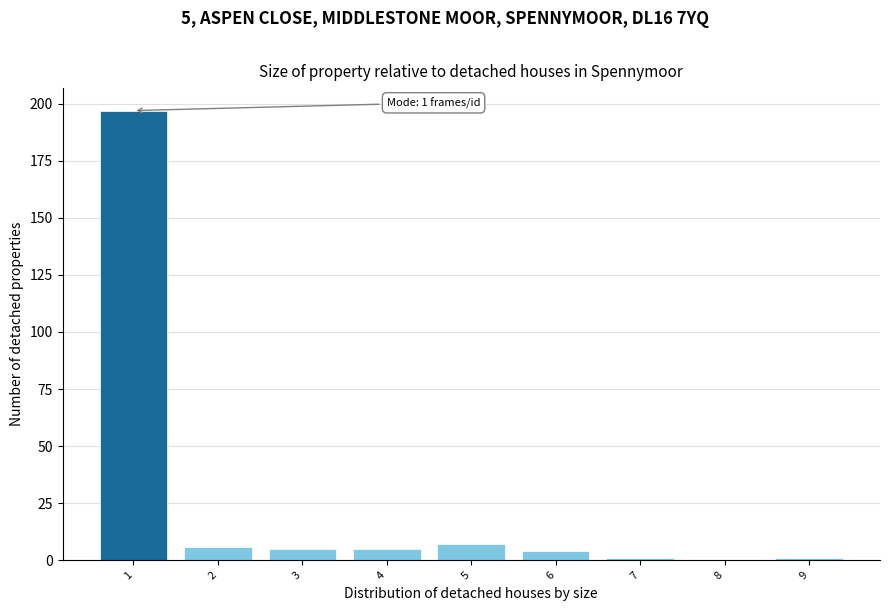

Reading left to right, extract all data points from this chart.

1=197	2=6	3=5	4=5	5=7	6=4	7=1	8=0	9=1